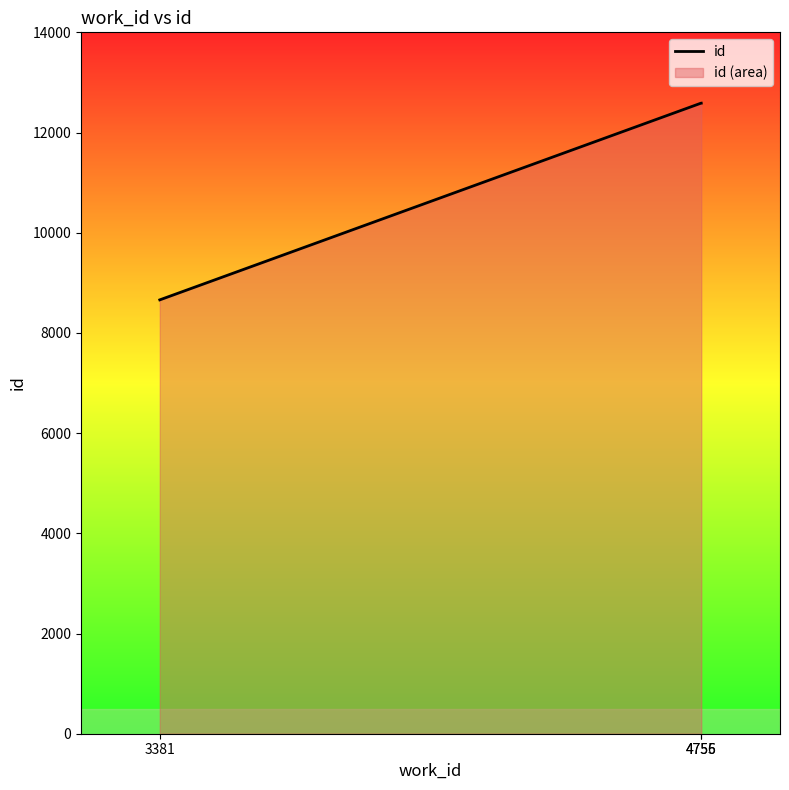

The chart shows a value of 3598 at 3381. True or false?

False